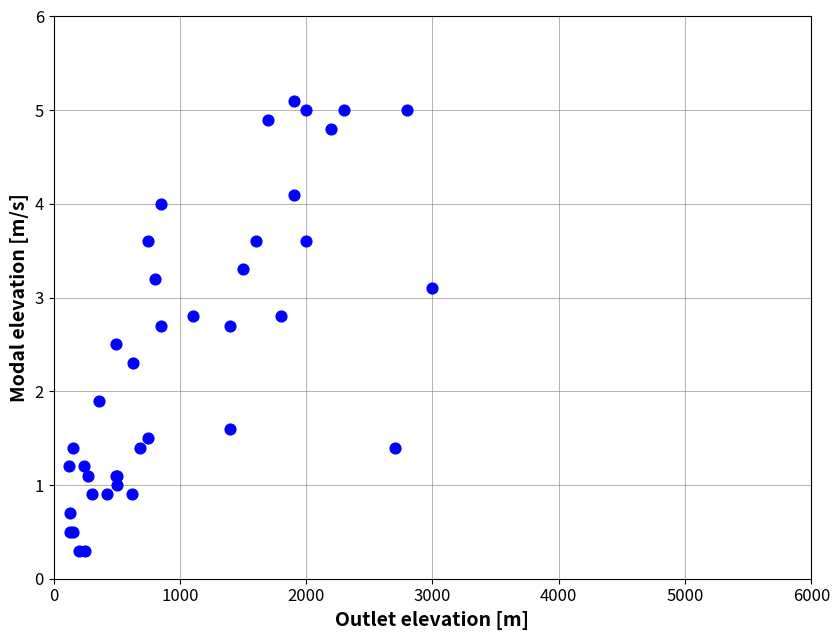

What Y value in the scatter plot is closest to 2?

1.9